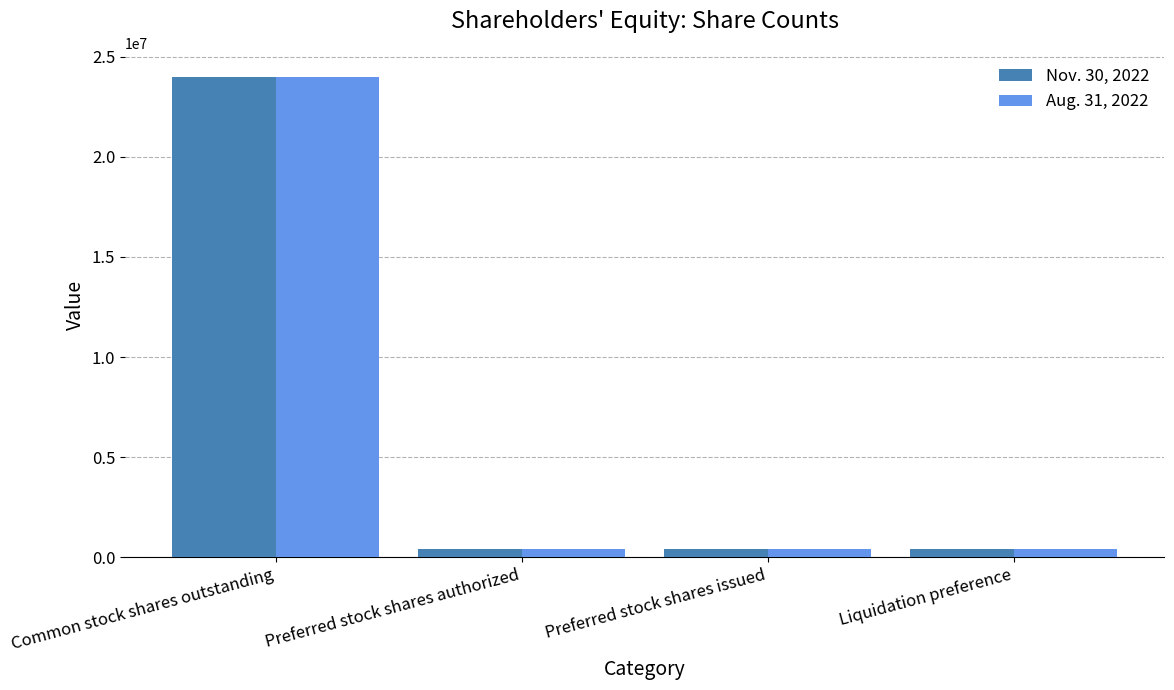

What is the total value across all series at Common stock shares outstanding?

47967290